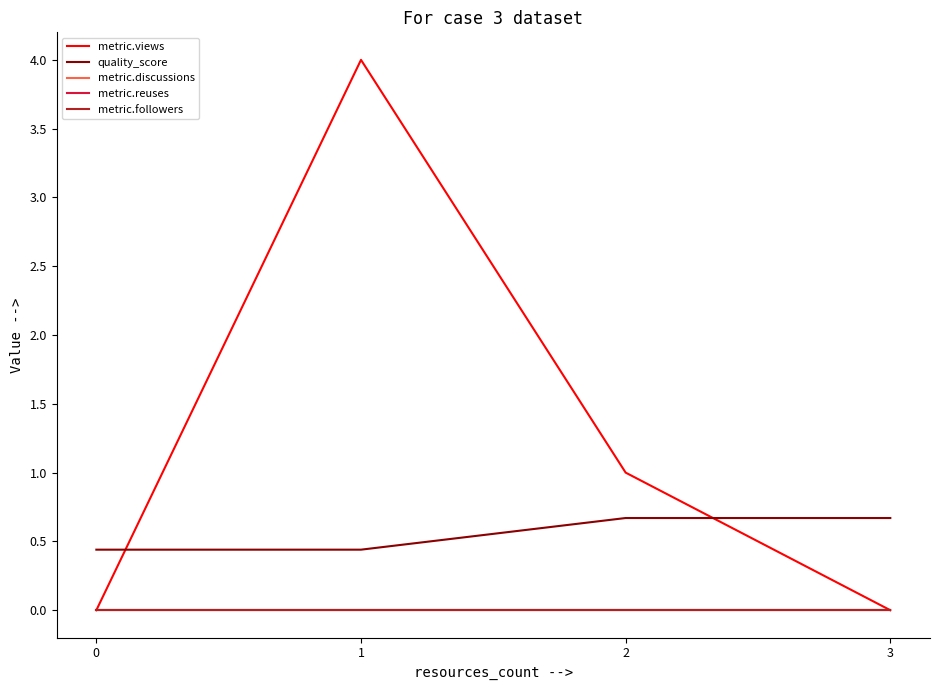

Which has a higher value, 1 or 0?

1